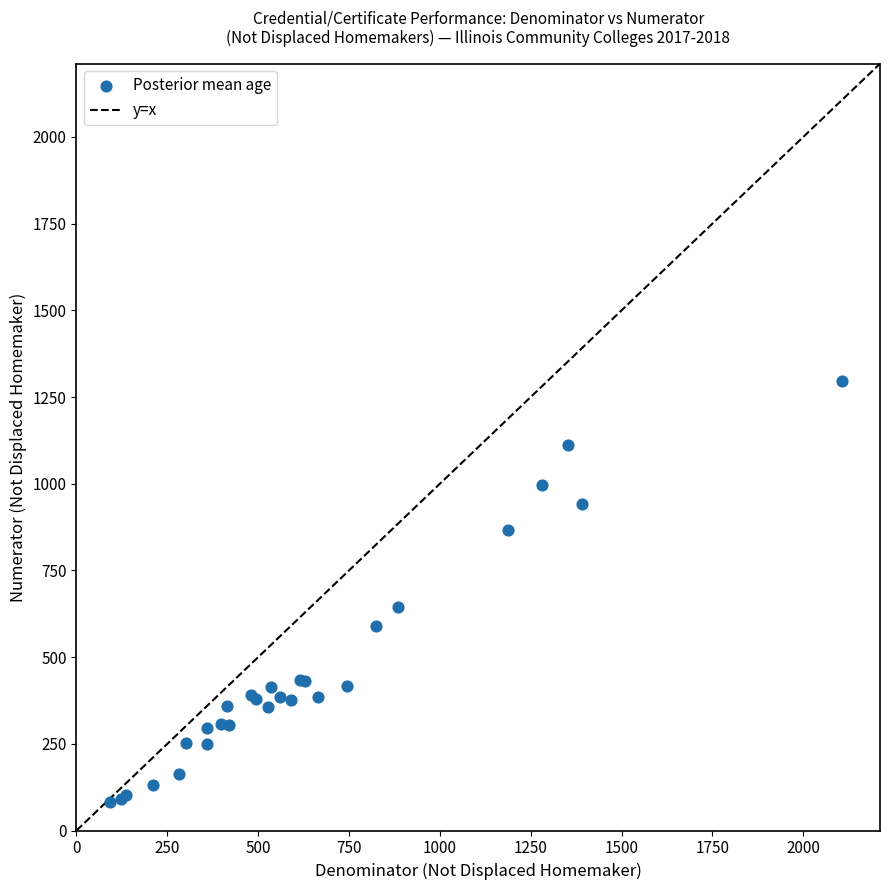

What Y value in the scatter plot is closest to 688?

645